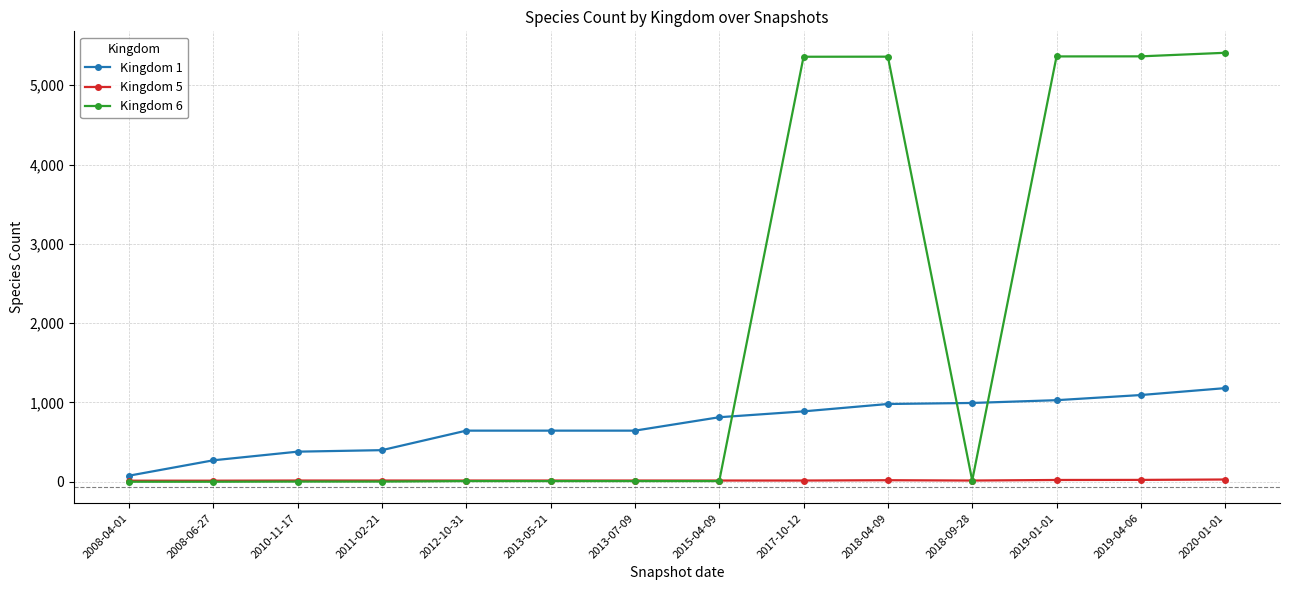

Is the value of Kingdom 1 at 2013-05-21 greater than the value of Kingdom 6 at 2010-11-17?

Yes